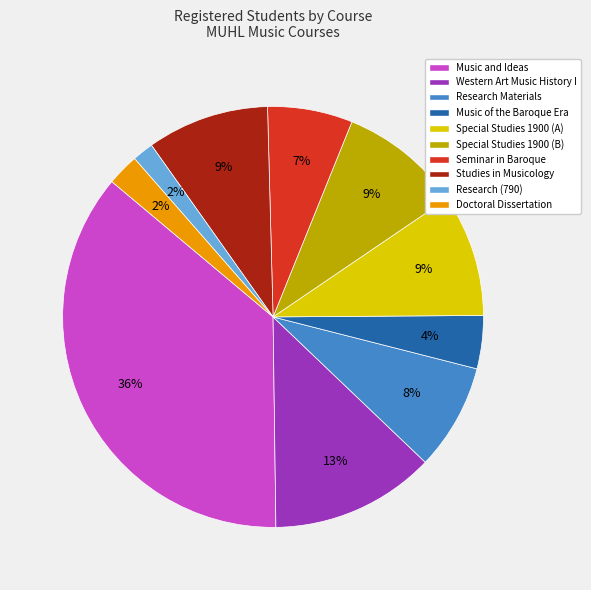

Combined, do Studies in Musicology and Seminar in Baroque account for over 50%?

No